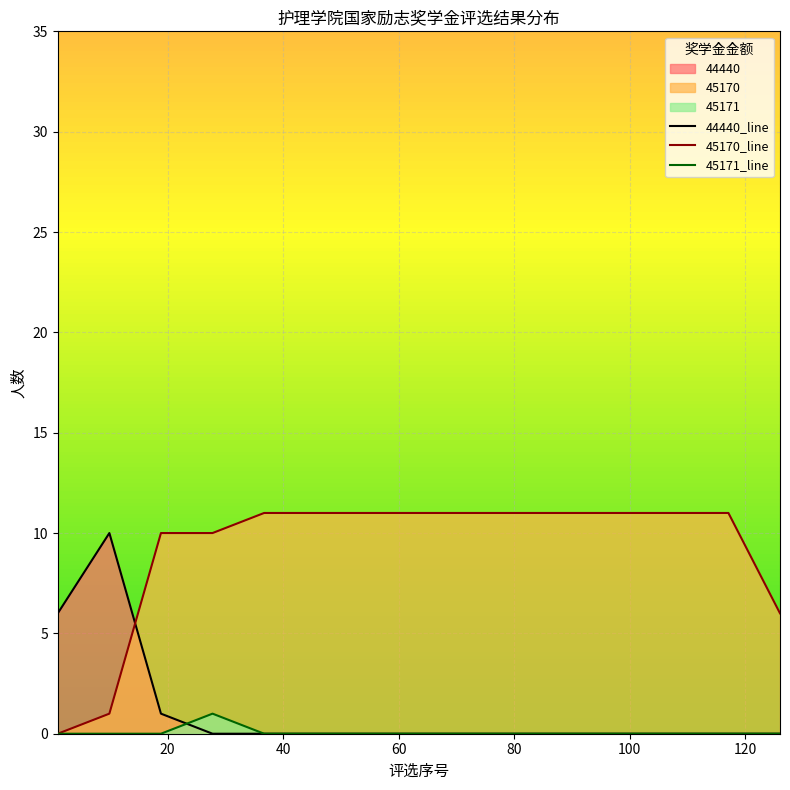

Which series ends up on top after the final intersection of 45171_line and 44440_line?

45171_line